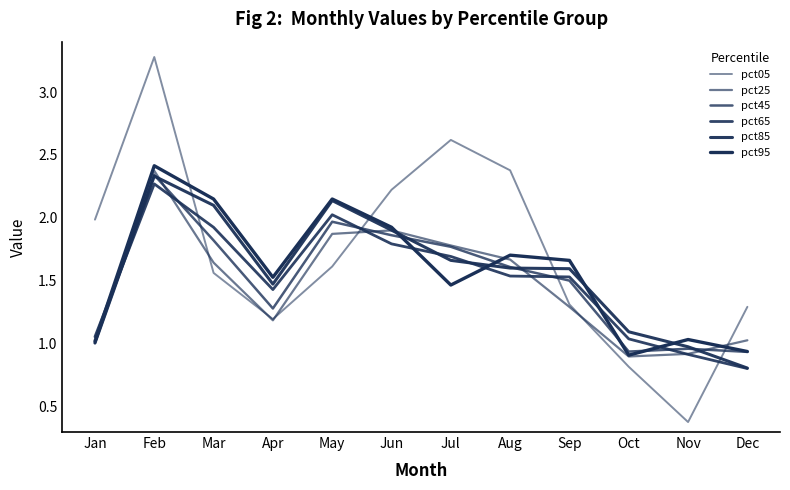

How many lines are shown in the chart?

6